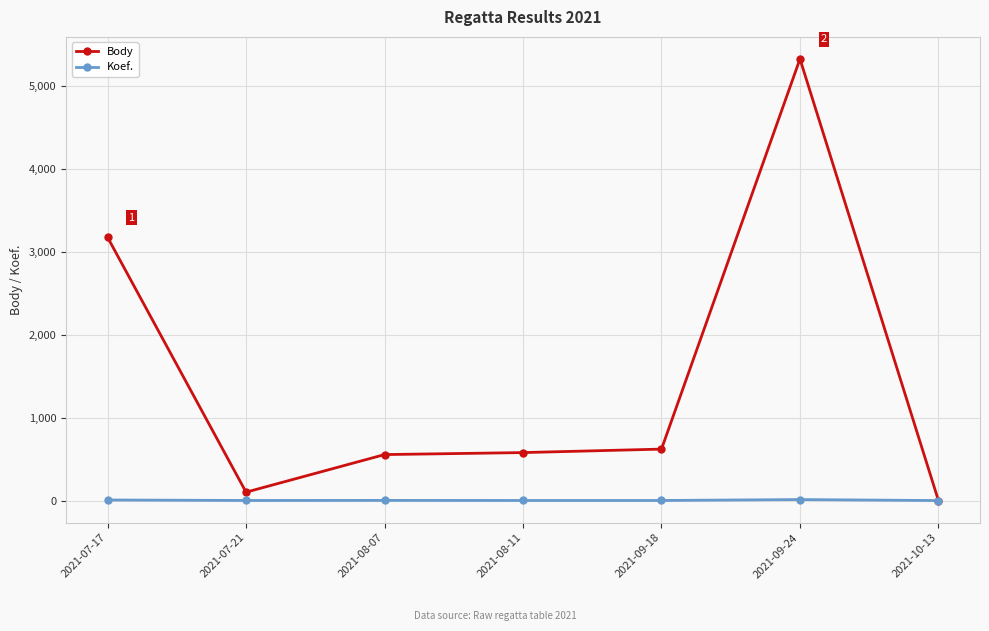

What is the greatest value displayed?

5321